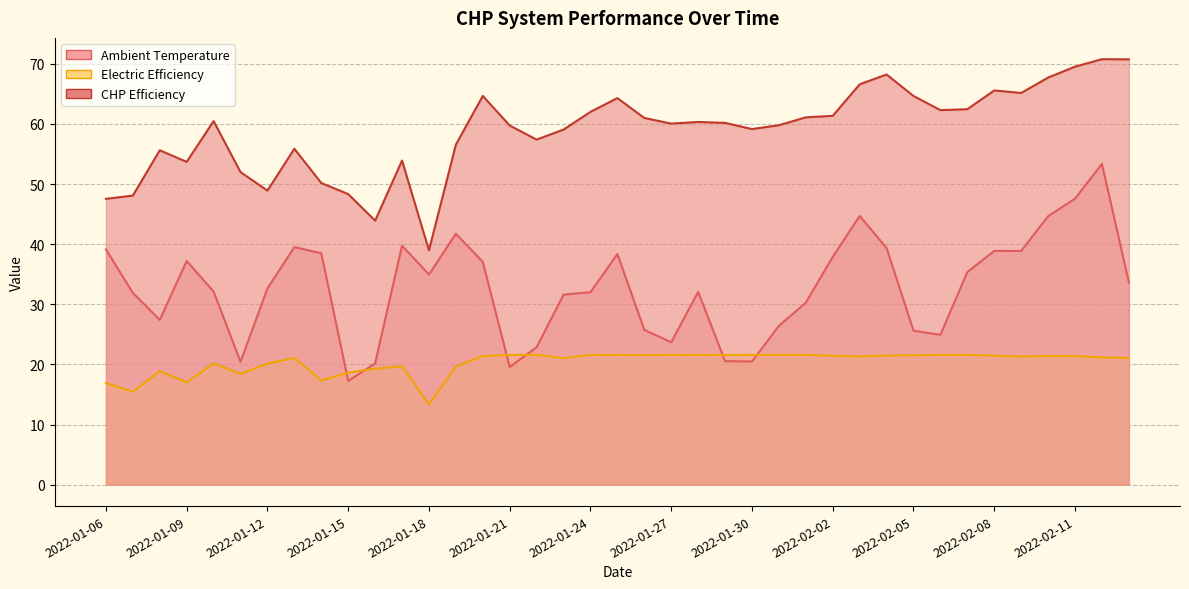

What are all the series names shown in the legend?

Ambient Temperature, Electric Efficiency, CHP Efficiency